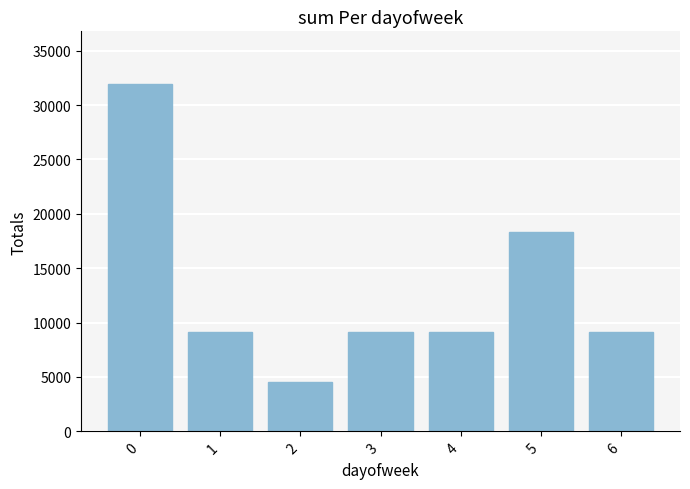

What is the approximate value at 1?

9145